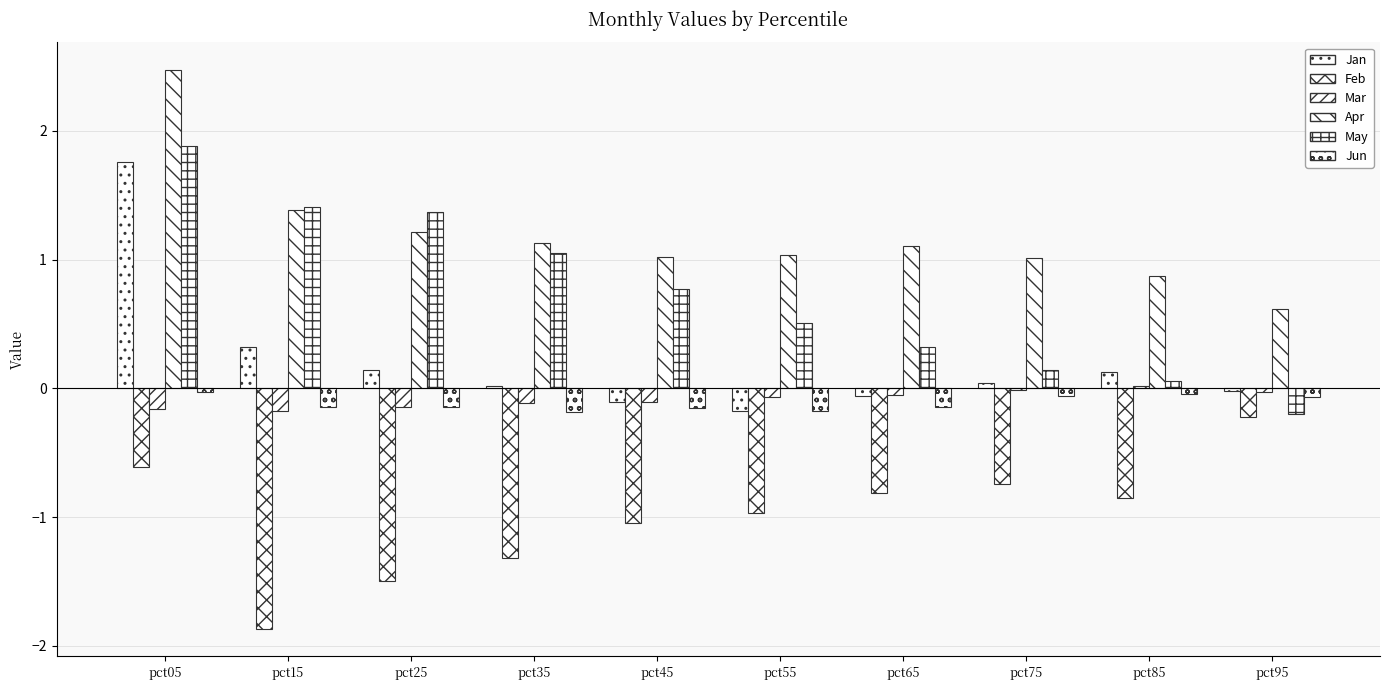

How many data points does each series have?

10